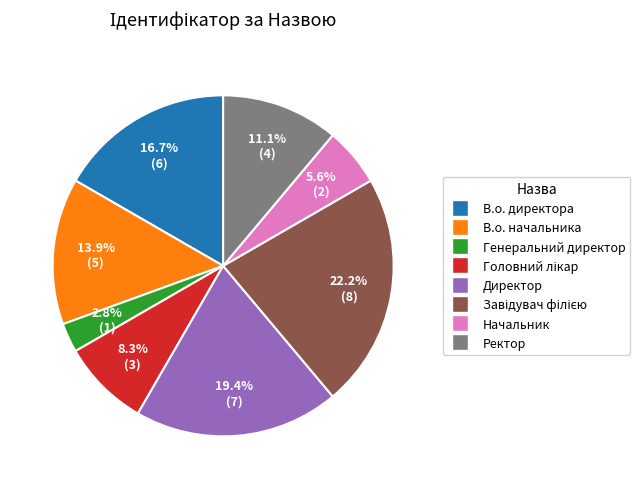

Is Генеральний директор the majority of the pie?

No